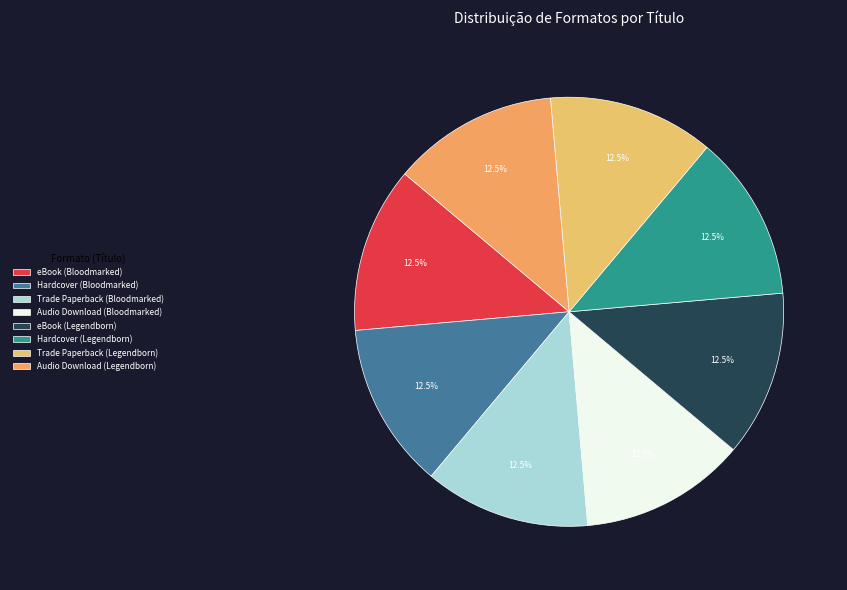

Approximately how many times larger is the value at Hardcover (Bloodmarked) compared to Hardcover (Legendborn)?

1.0